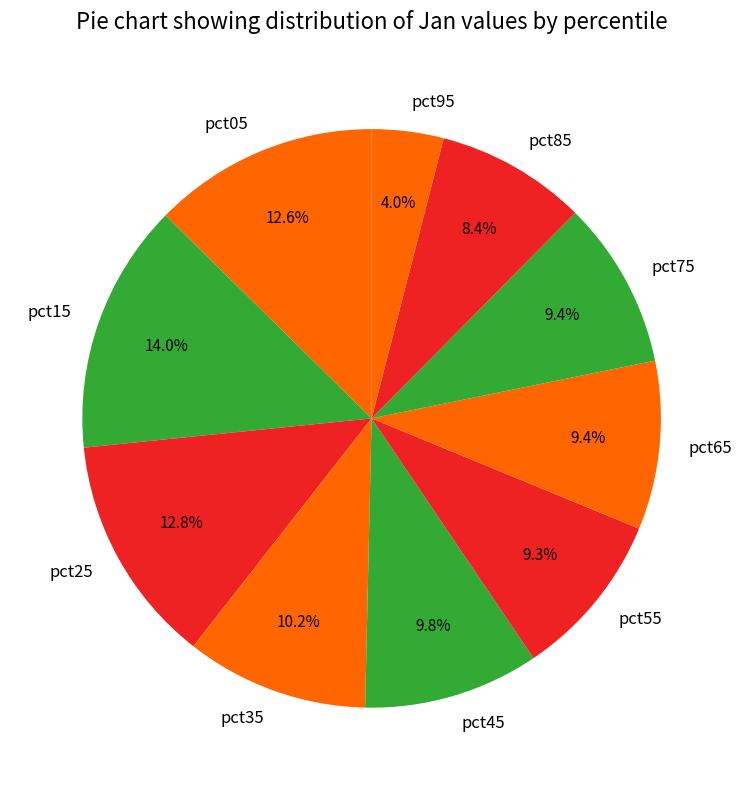

Which has a higher value, pct35 or pct25?

pct25